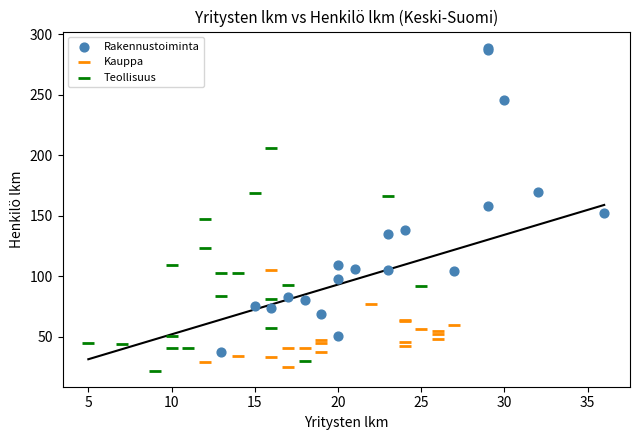

Which series contains the highest Y value?

Rakennustoiminta